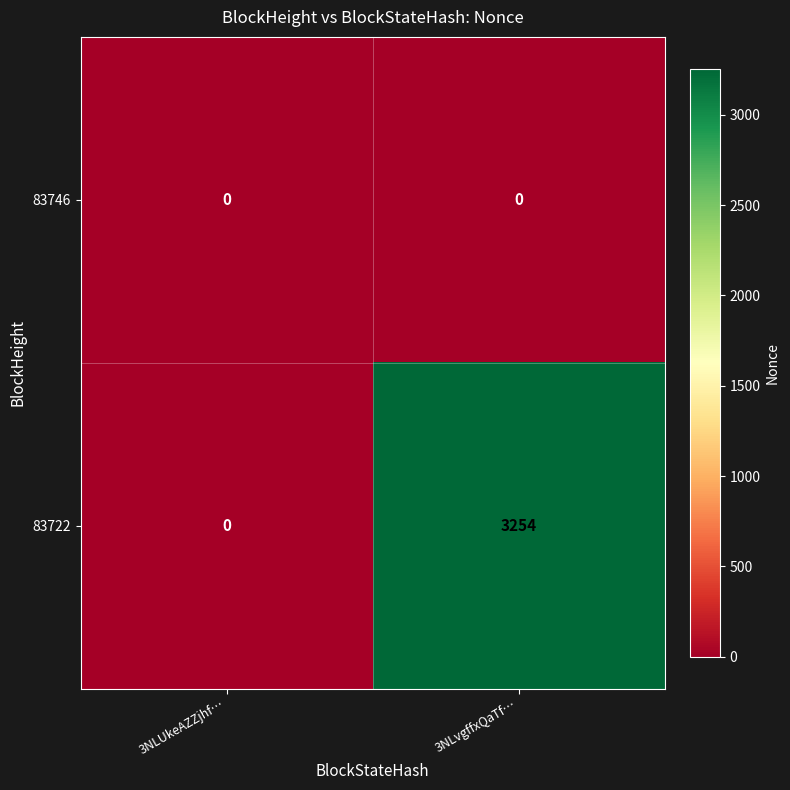

Rank the series by their maximum value, from highest to lowest.

83722, 83746